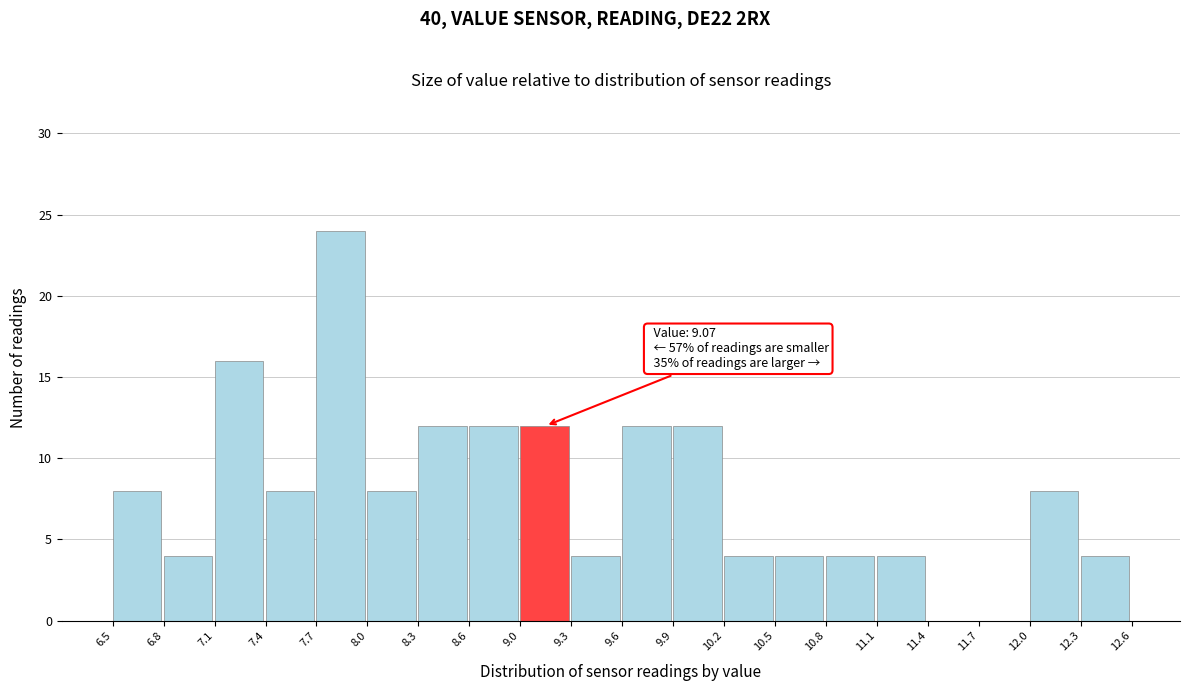

Which range on the x-axis has the tallest bar?

7.7 to 8.0